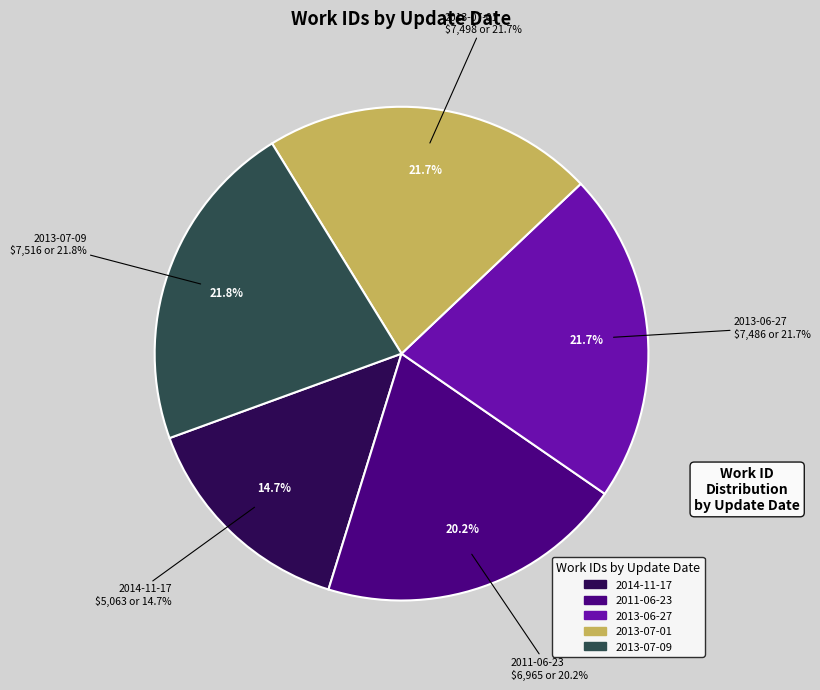

What percentage is the 2014-11-17 slice, to the nearest percent?

15%